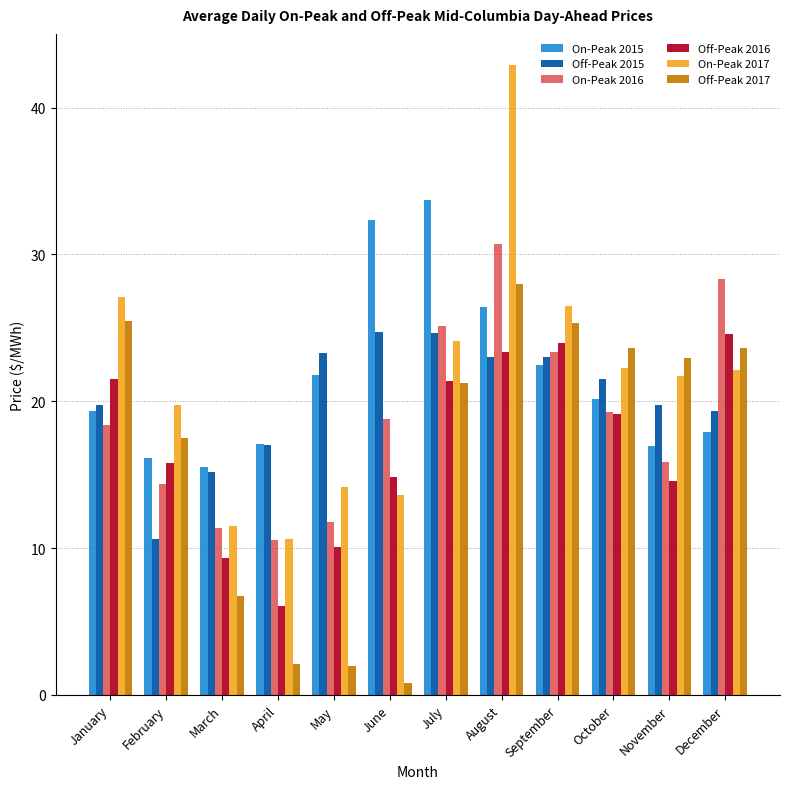

At which category is the sum across all series the highest?

August